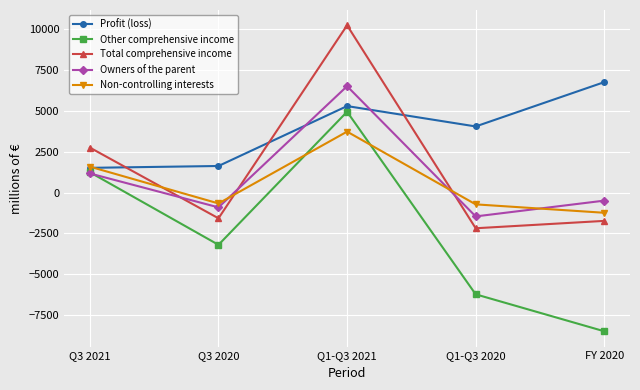

The value of Total comprehensive income at Q1-Q3 2021 is 10220. True or false?

True